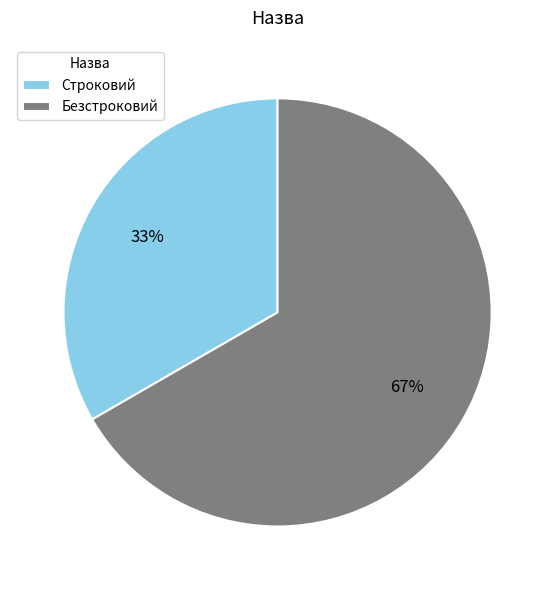

To the nearest percent, what portion does Строковий represent?

33%